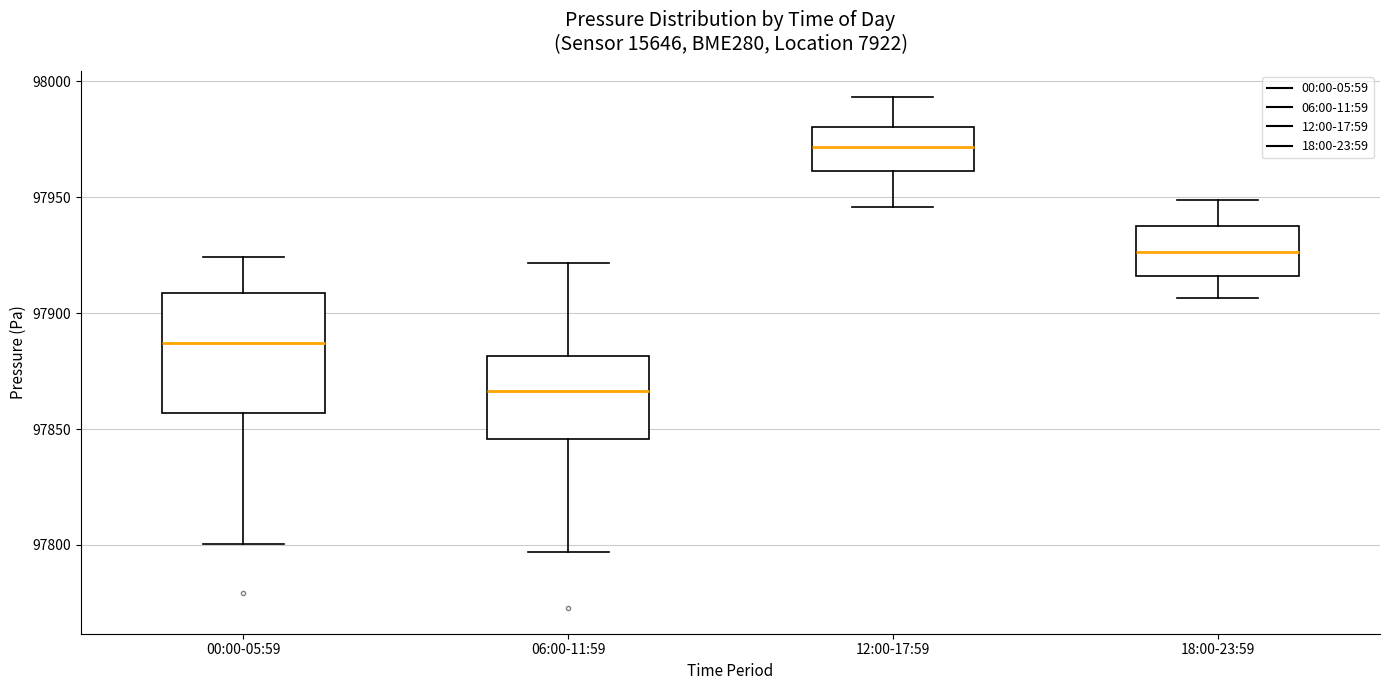

Which box has the highest median line?

12:00-17:59